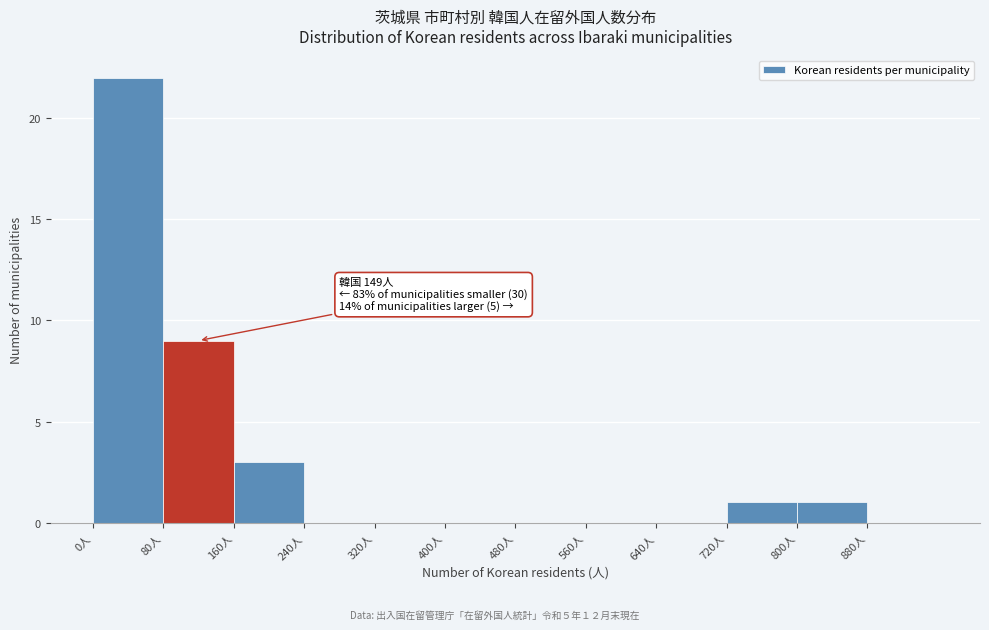

Which range on the x-axis has the tallest bar?

0 to 80